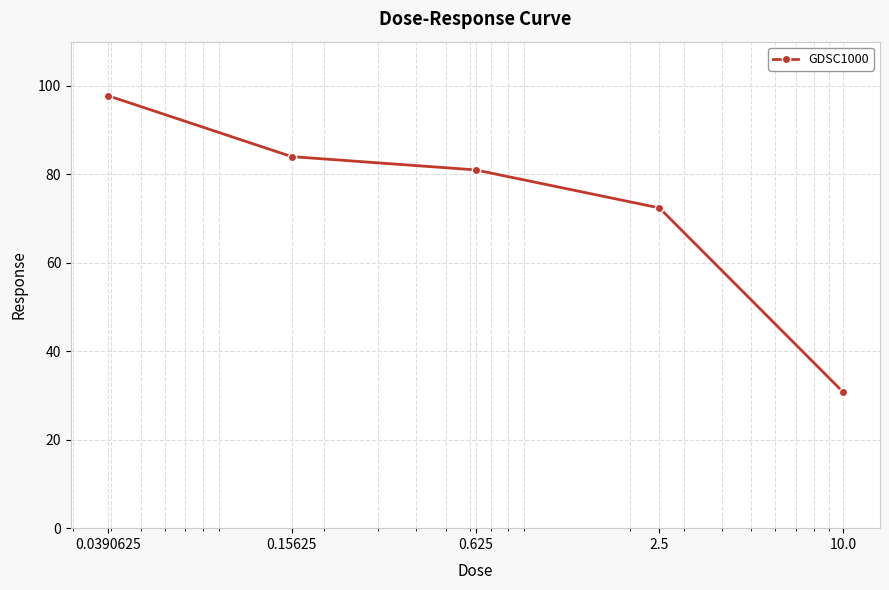

What is the smallest value displayed?

30.7